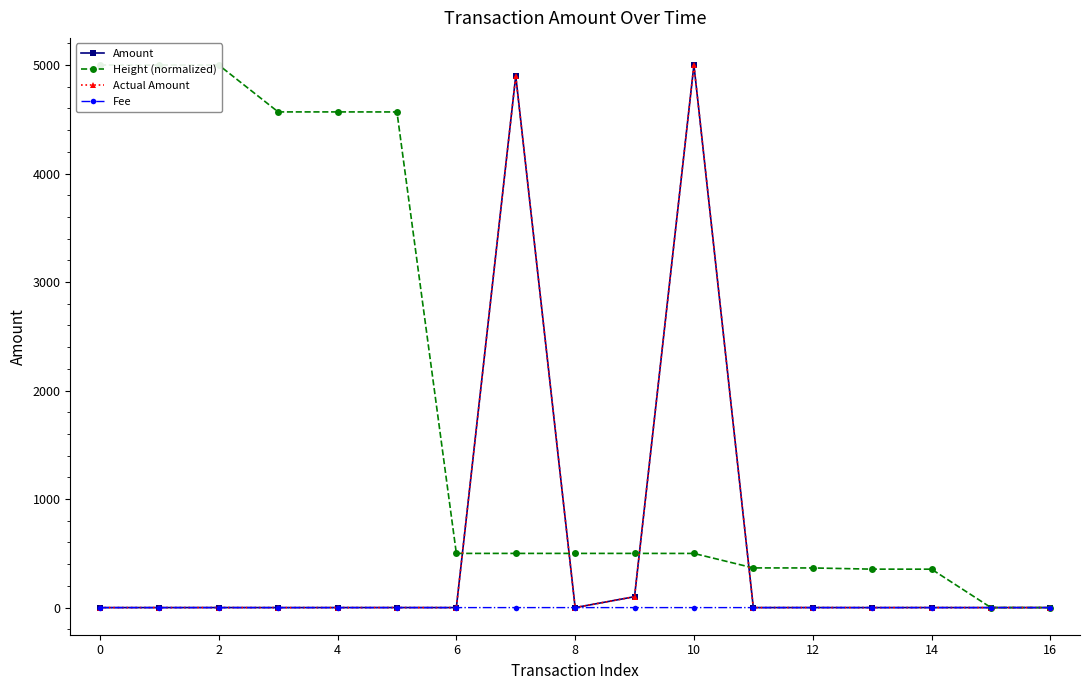

What is the label of the 11th point from the left?

10